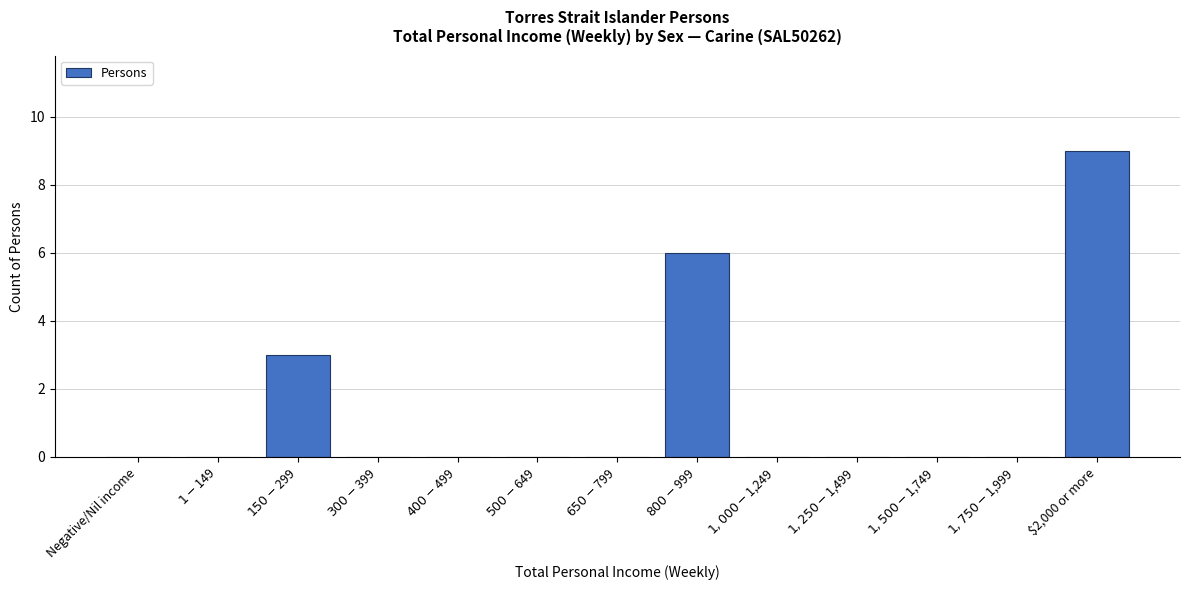

Is it true that the value at $2,000 or more is 13?

False